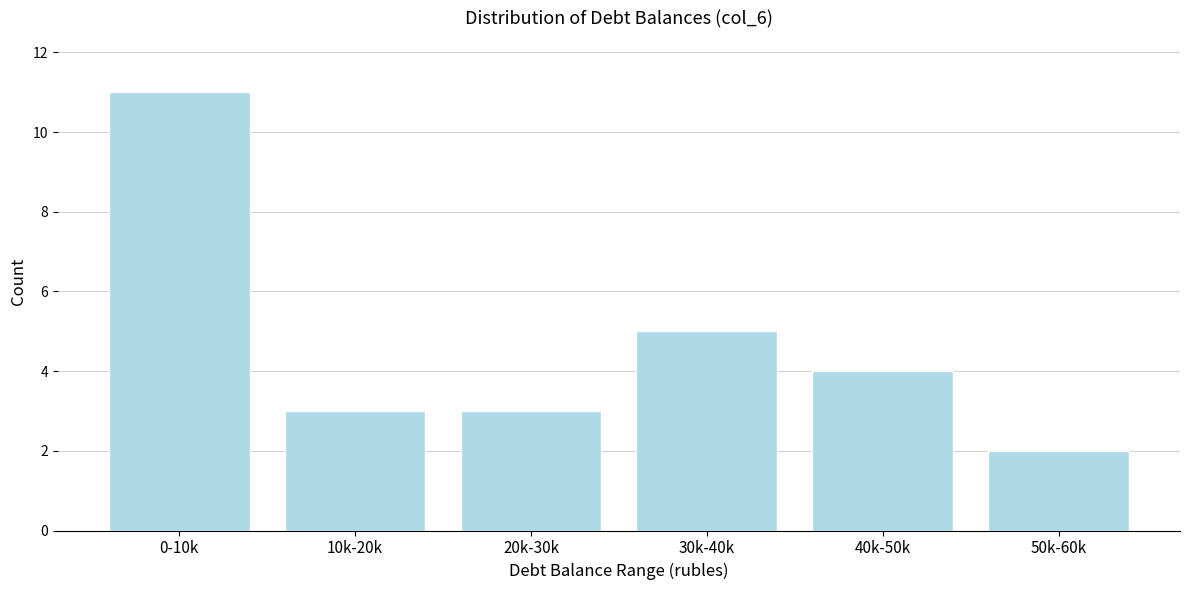

Reading left to right, extract all data points from this chart.

0-10k=11	10k-20k=3	20k-30k=3	30k-40k=5	40k-50k=4	50k-60k=2